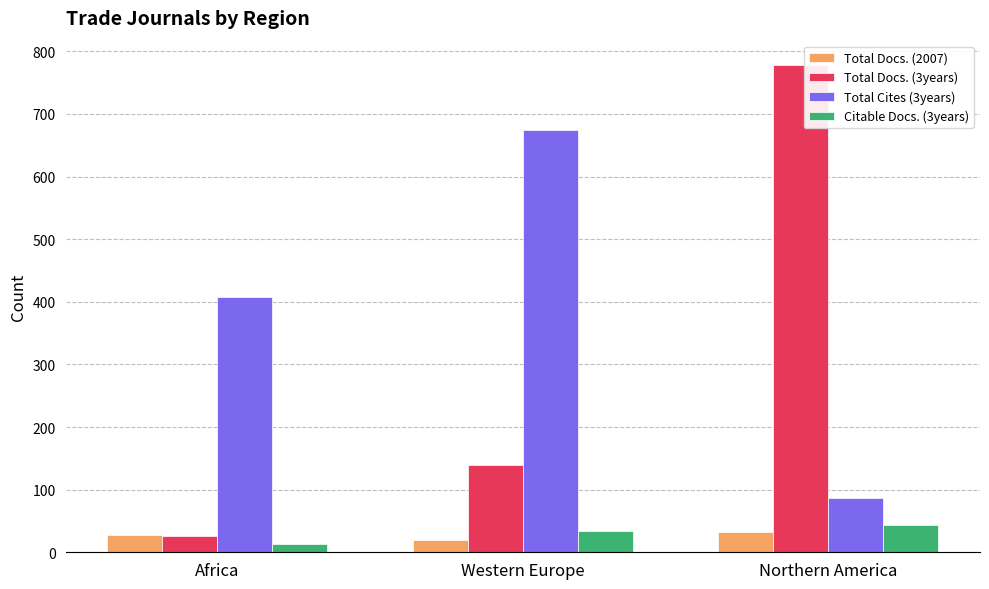

Which series has the largest range (max minus min)?

Total Docs. (3years)